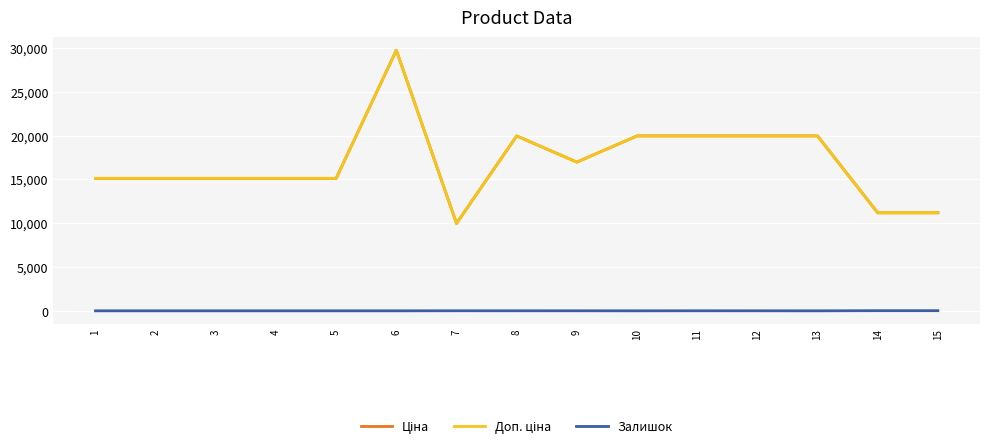

Does the chart have visible grid lines?

Yes